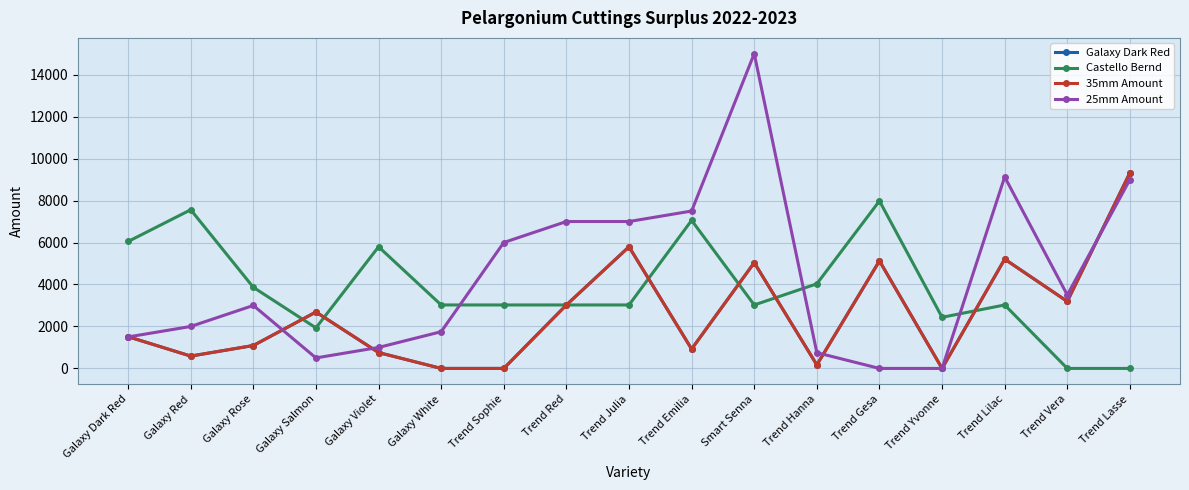

How many interior local valleys does the 35mm Amount series have?

5